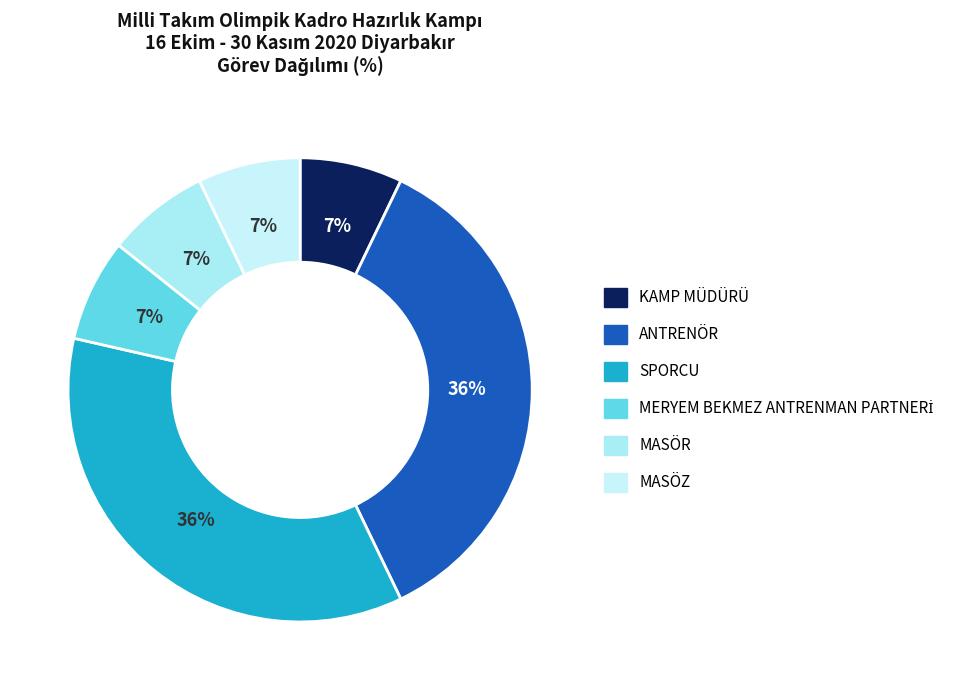

What percentage is NOT represented by MERYEM BEKMEZ ANTRENMAN PARTNERİ?

92.9%